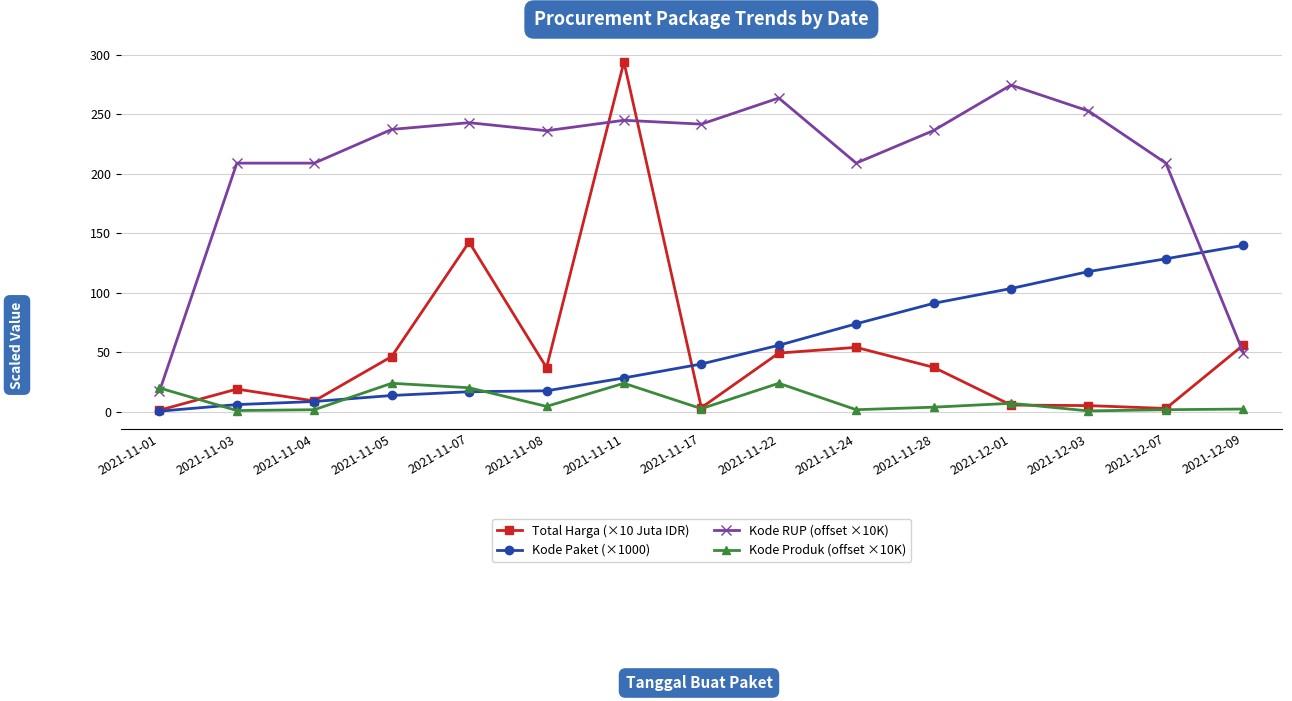

At how many categories does at least one series exceed 88?

14